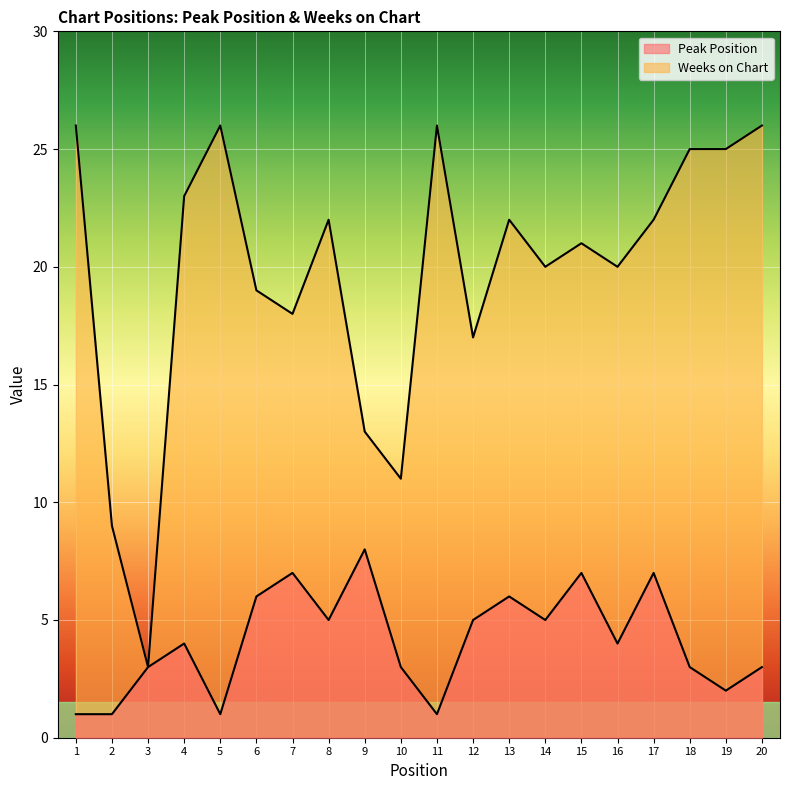

What is the value of the Weeks on Chart point at the 9th from the left?

13